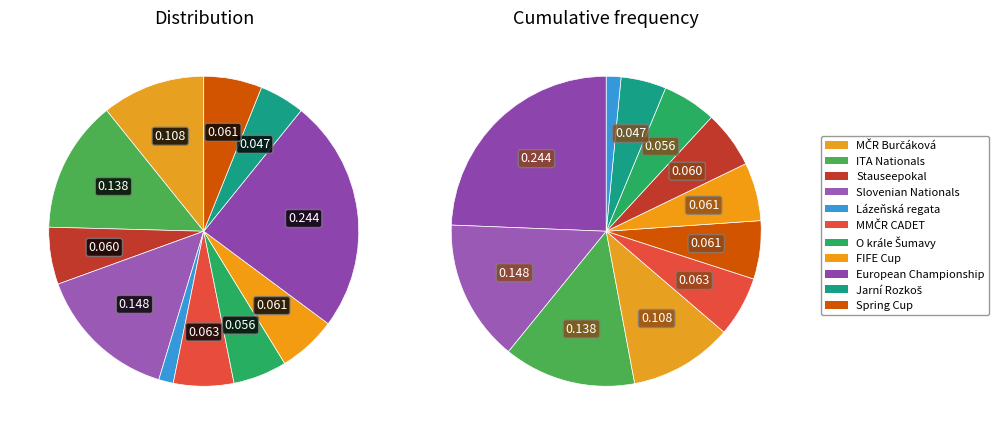

True or false: 191304 accounts for 38% of the total.

False